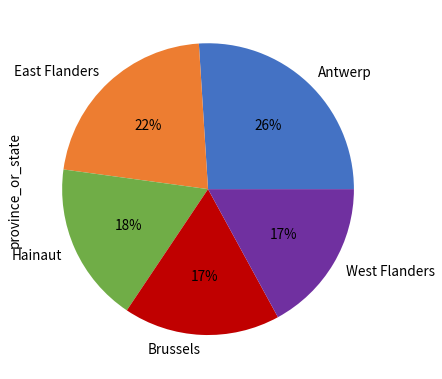

To the nearest percent, what is the difference between the largest and smallest slice percentages?

9%